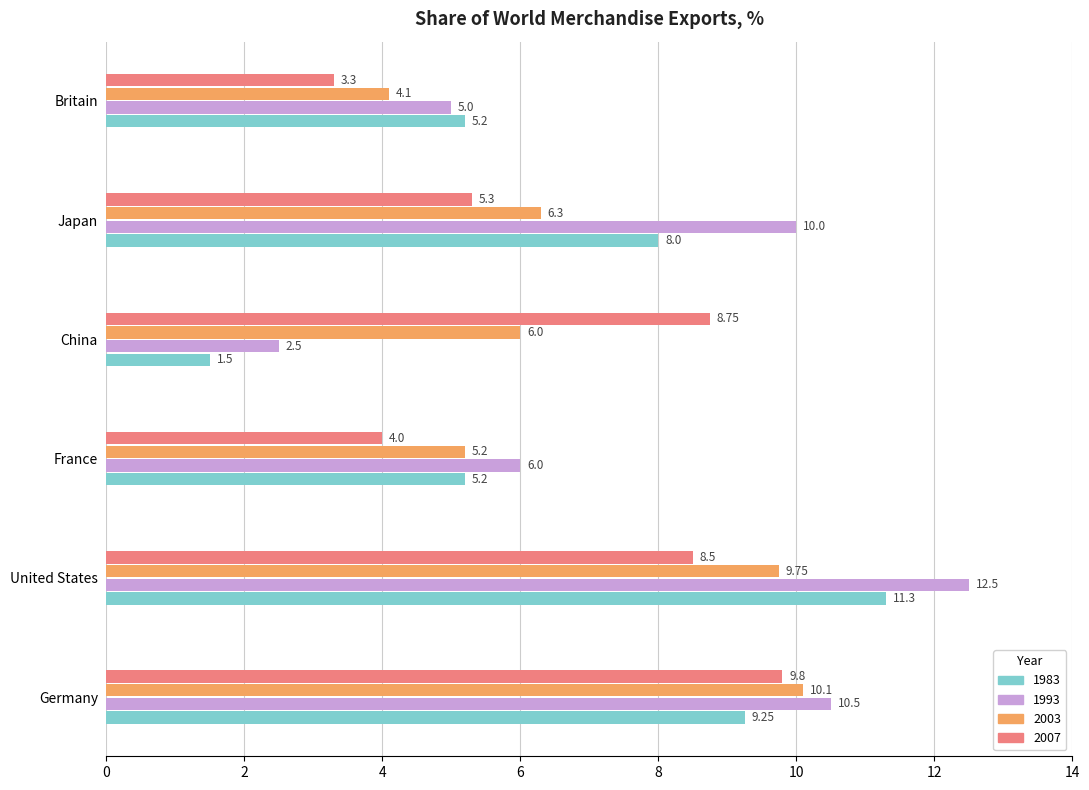

Rank the categories by 2003 value from highest to lowest.

Germany, United States, Japan, China, France, Britain